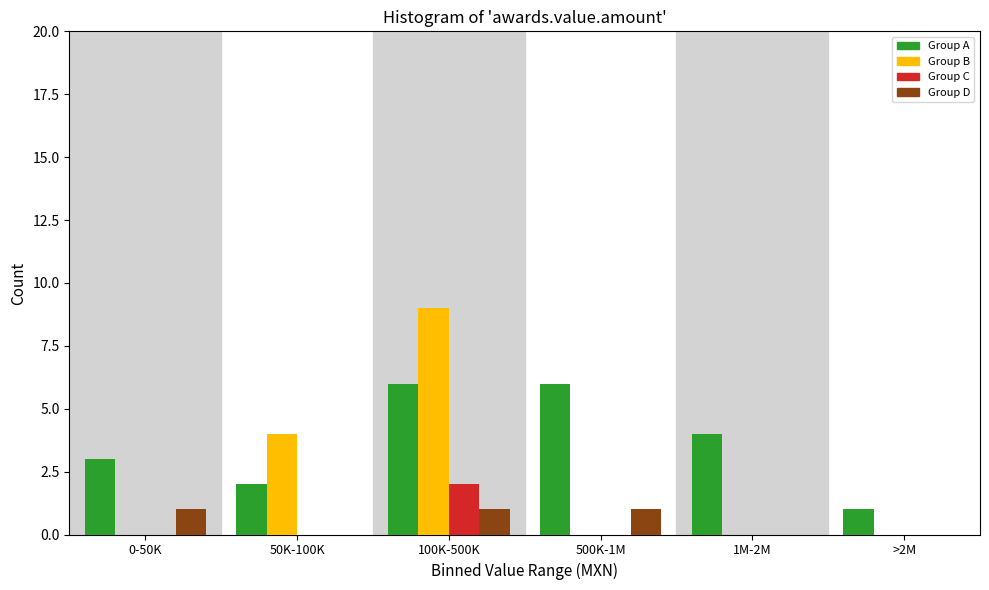

Reading left to right, transcribe all the data shown in this chart.

Group A: 0-50K=3	50K-100K=2	100K-500K=6	500K-1M=6	1M-2M=4	>2M=1
Group B: 0-50K=0	50K-100K=4	100K-500K=9	500K-1M=0	1M-2M=0	>2M=0
Group C: 0-50K=0	50K-100K=0	100K-500K=2	500K-1M=0	1M-2M=0	>2M=0
Group D: 0-50K=1	50K-100K=0	100K-500K=1	500K-1M=1	1M-2M=0	>2M=0